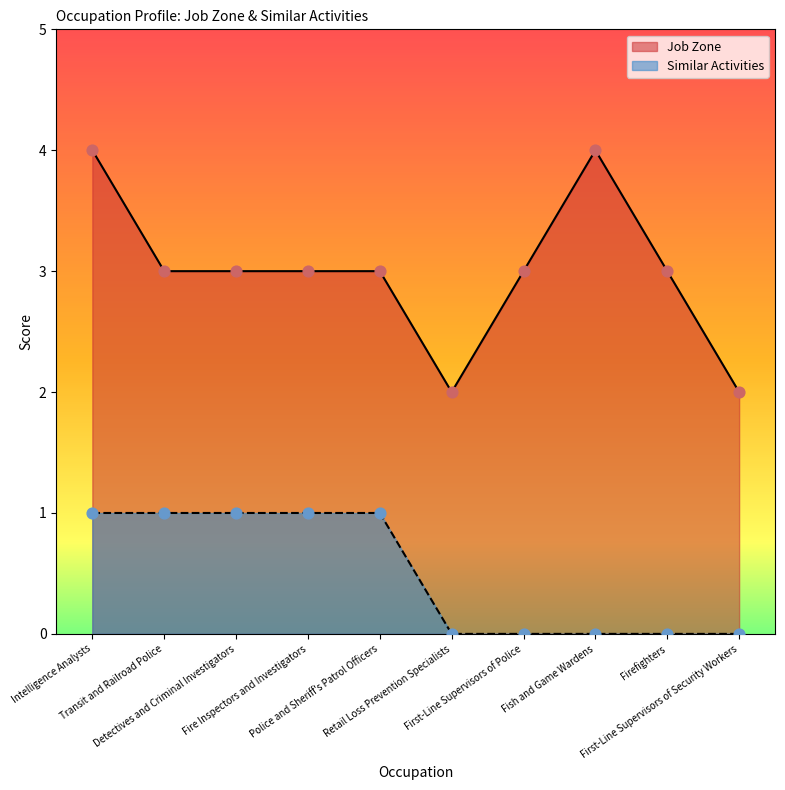

What is the total value across all series at Fire Inspectors and Investigators?

4